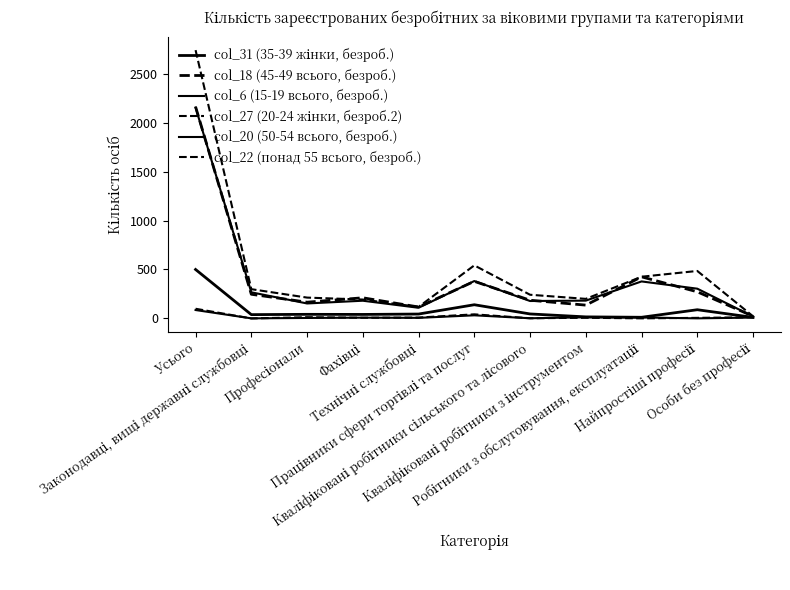

What is the total value across all series at Особи без професії?

97